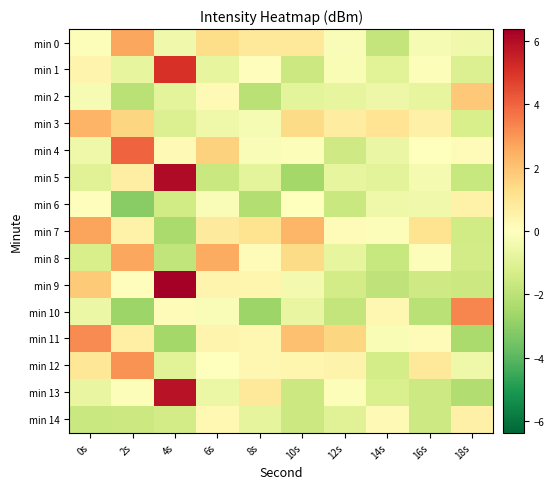

Between 4s and 8s, which is larger?

8s